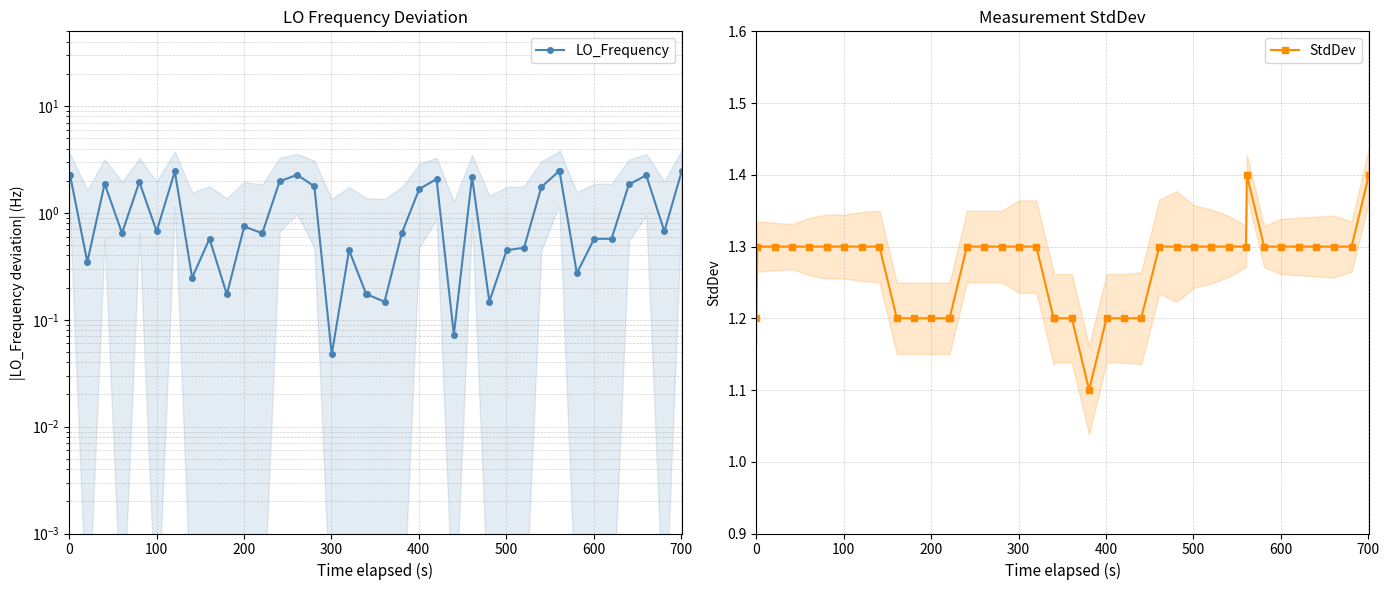

How many StdDev values are between 1 and 2?

40